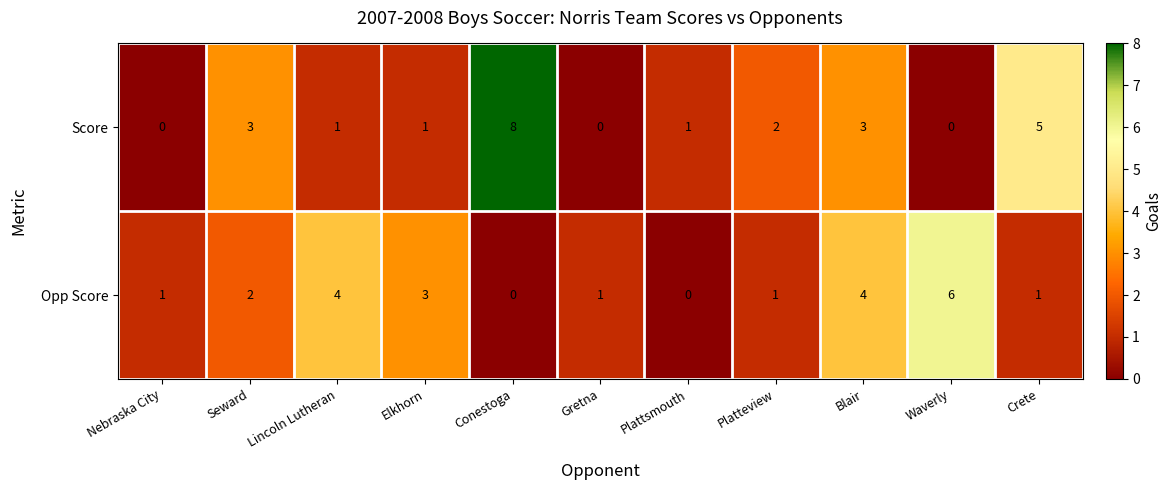

Between Conestoga and Crete, which series saw the biggest shift?

Score